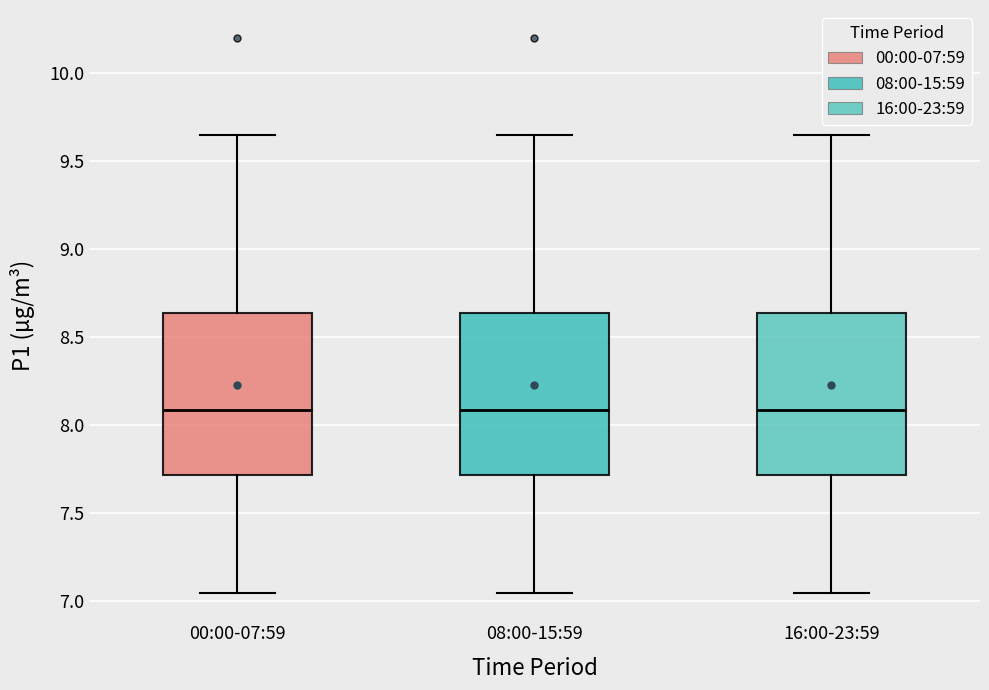

Where is the upper edge of the box for 00:00-07:59 on the y-axis? The values are not printed on the chart, so give them approximately, as read against the axis.

8.65